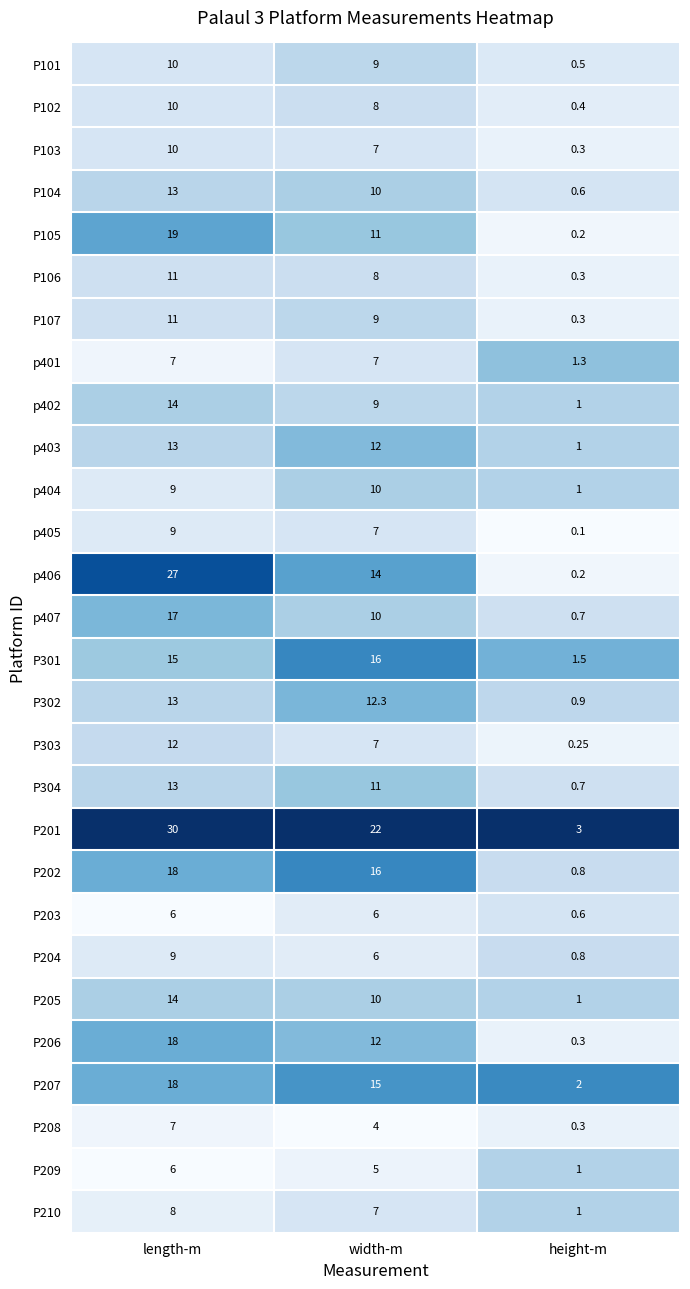

Rank the categories by p402 value from lowest to highest.

height-m, width-m, length-m